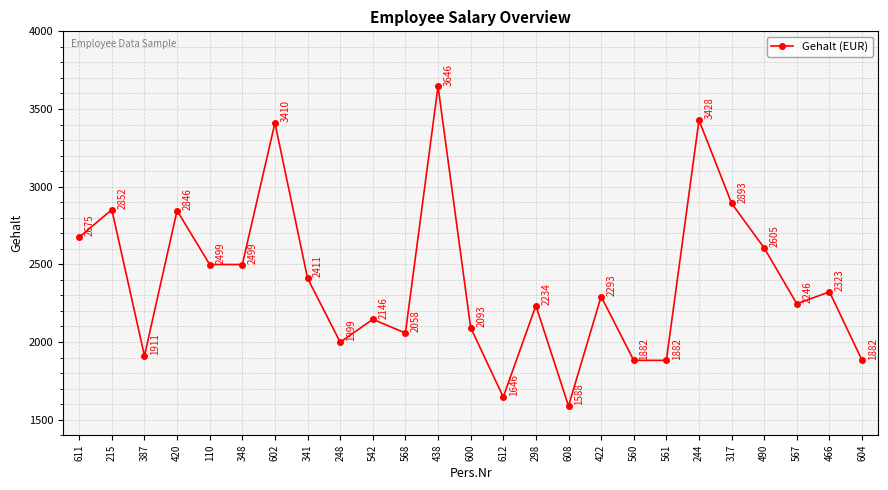

Is it true that the value at 560 is 1882?

True